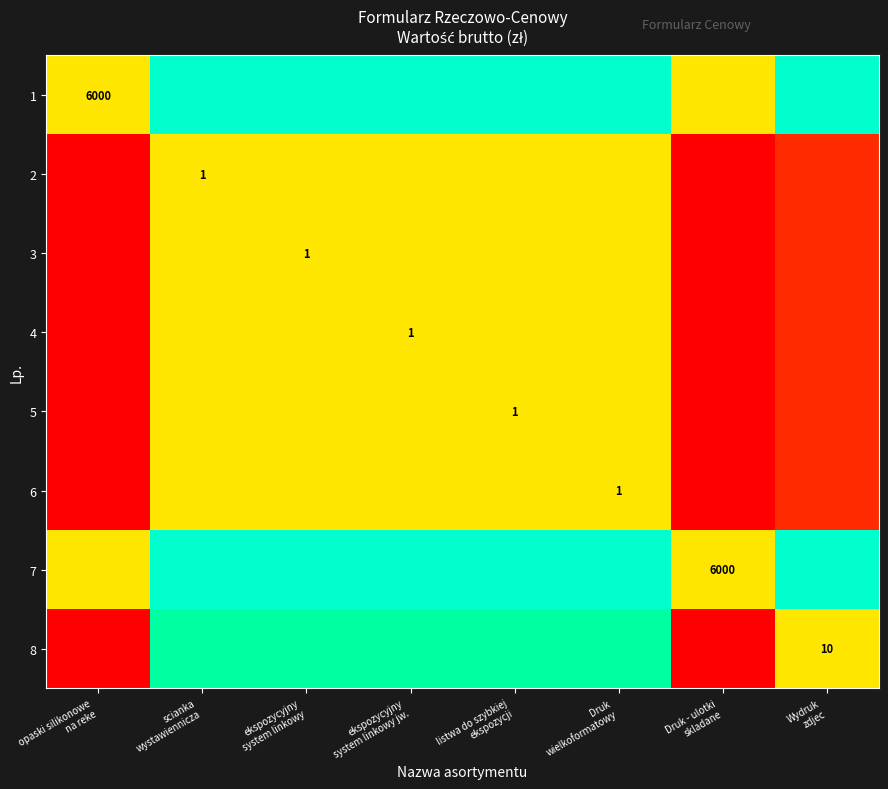

At ekspozycyjny system linkowy jw., list the series in order from largest to smallest.

1, 7, 8, 2, 3, 4, 5, 6